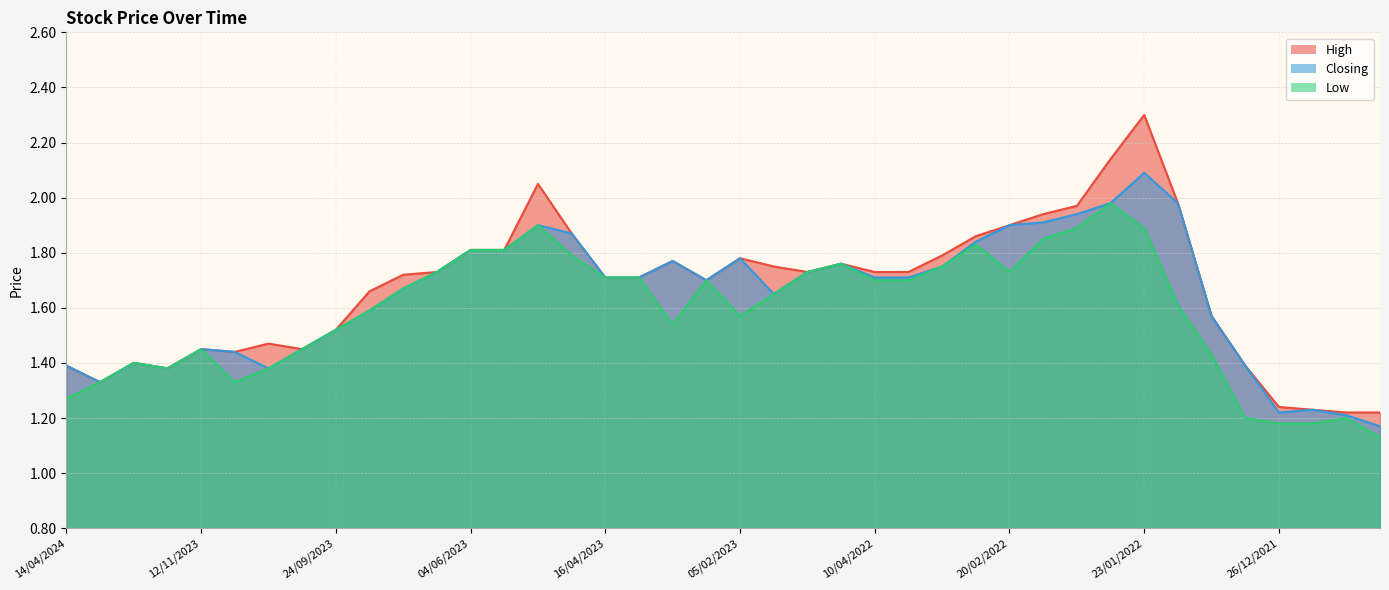

Between 17/12/2023 and 09/01/2022, which series saw the biggest shift?

High